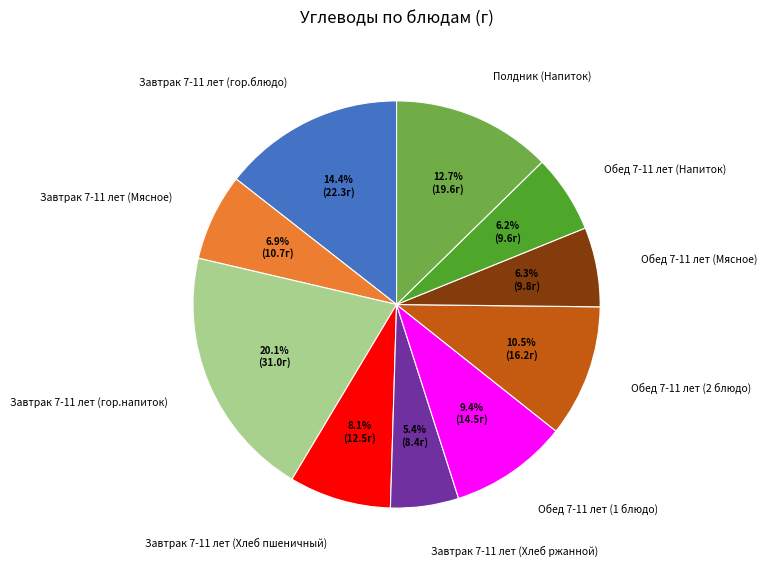

Count the number of slices in the pie.

10